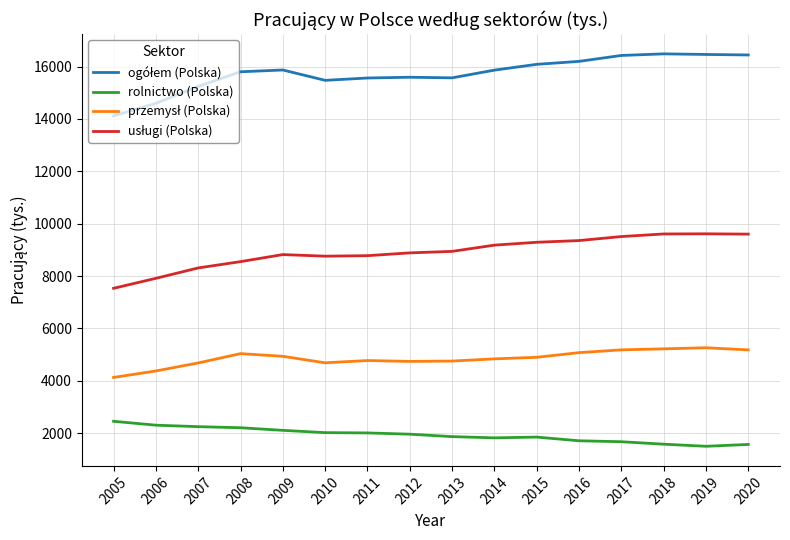

What is the smallest value displayed?

1498